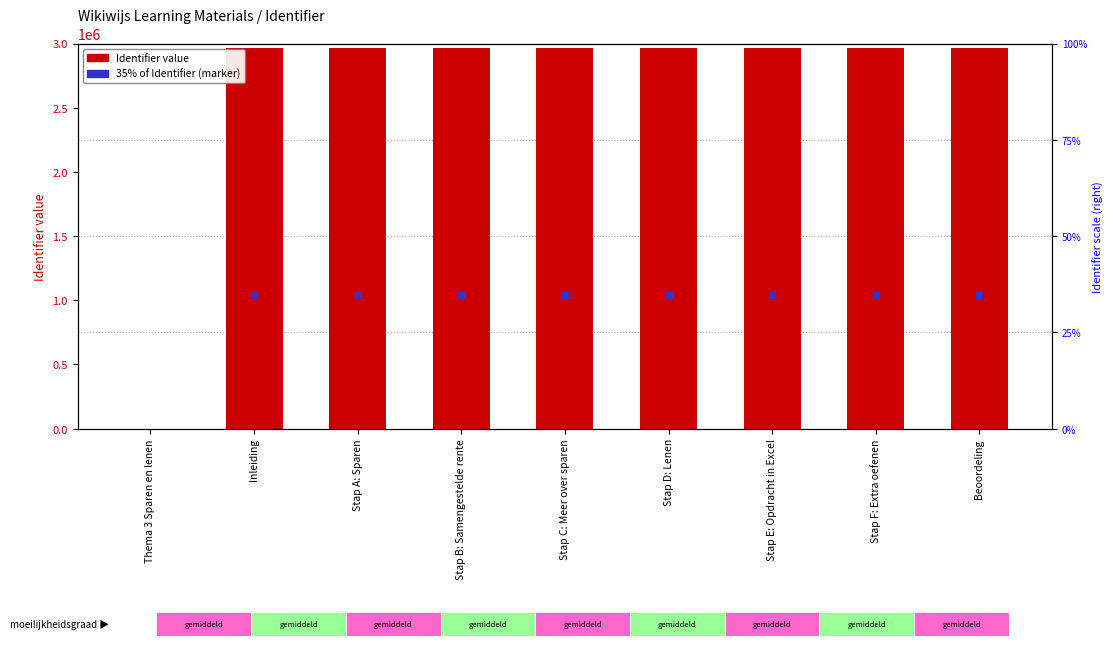

Which label corresponds to the smallest value in the chart?

Thema 3 Sparen en lenen